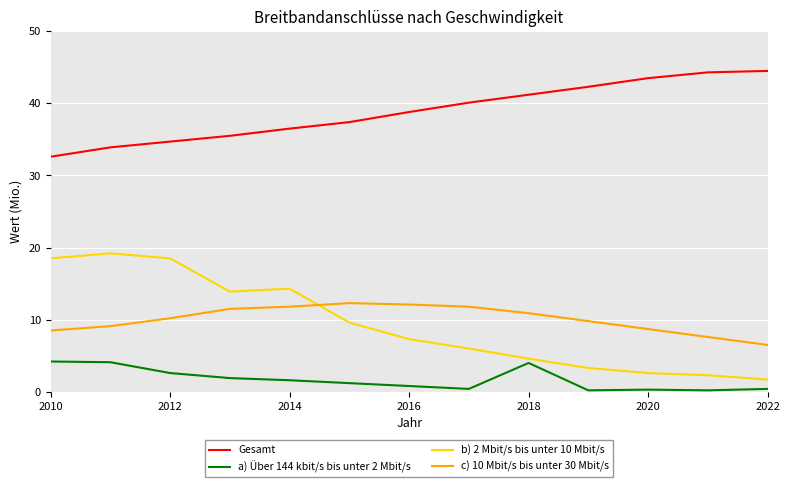

Which series has the largest total across all categories?

Gesamt